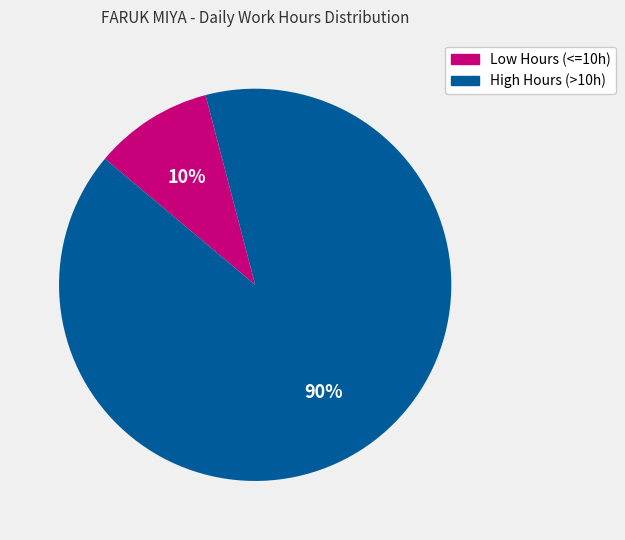

Count the number of slices in the pie.

2